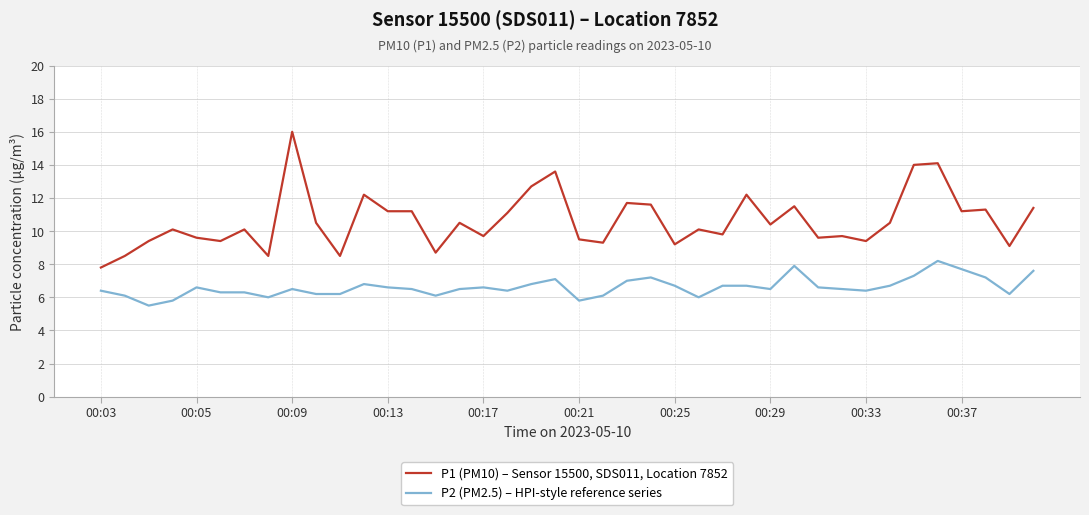

True or false: P2 (PM2.5) – HPI-style reference series and P1 (PM10) – Sensor 15500, SDS011, Location 7852 cross at least once.

False